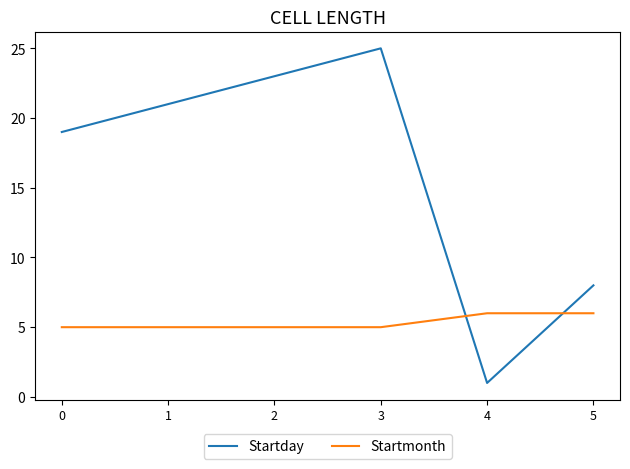

Where is Startday nearest to the value 13?

5